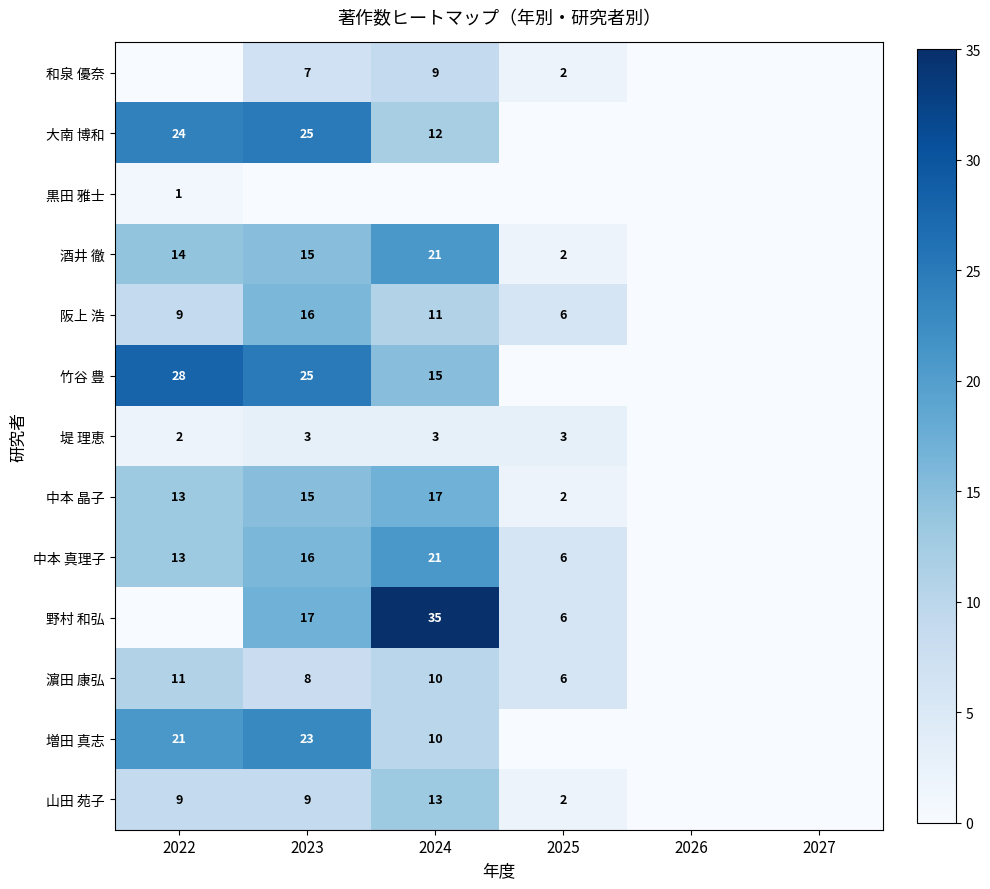

Is the value of 濵田 康弘 at 2022 greater than the value of 増田 真志 at 2022?

No